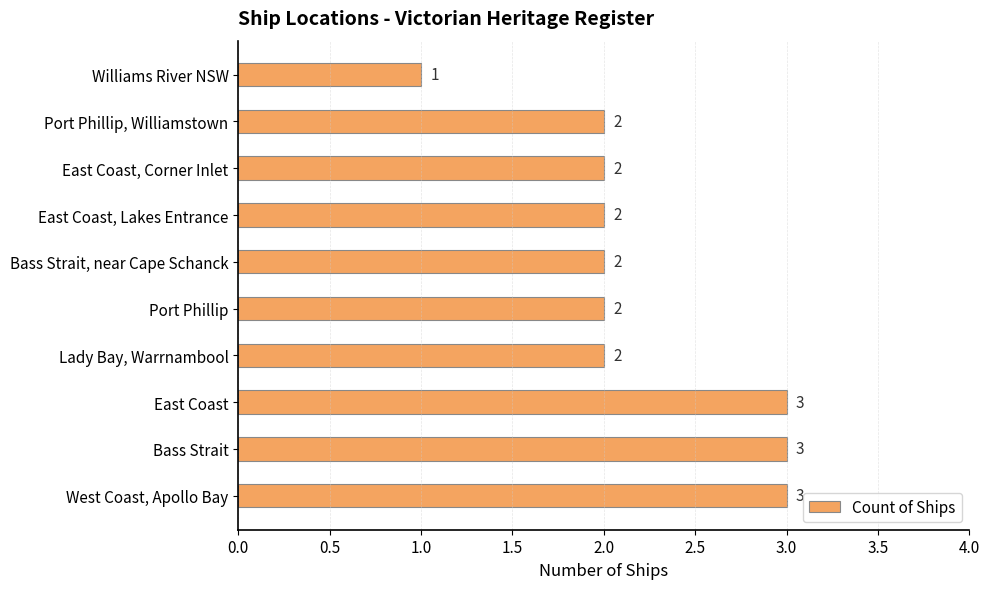

How many categories are shown in the chart?

10